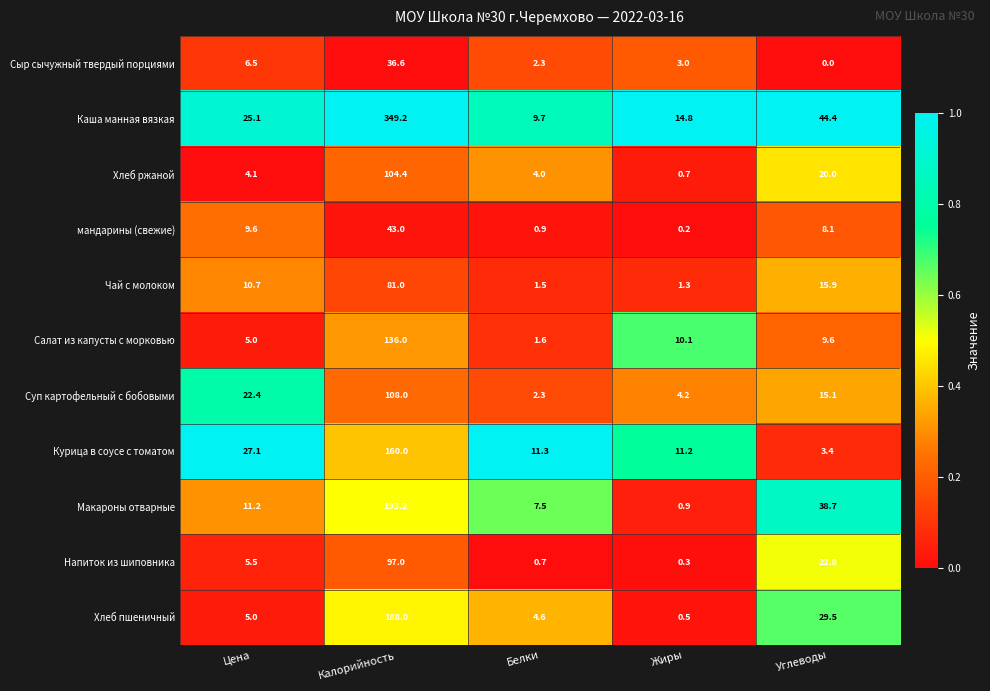

Which series has the largest range (max minus min)?

Каша манная вязкая